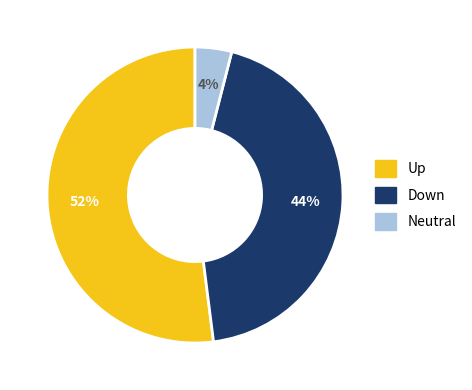

To the nearest percent, what is the difference between the largest and smallest slice percentages?

48%